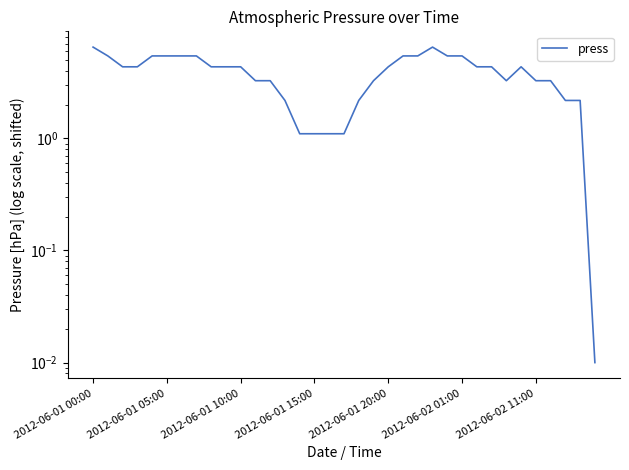

What is the change in value from 19 to 33?

-1.1